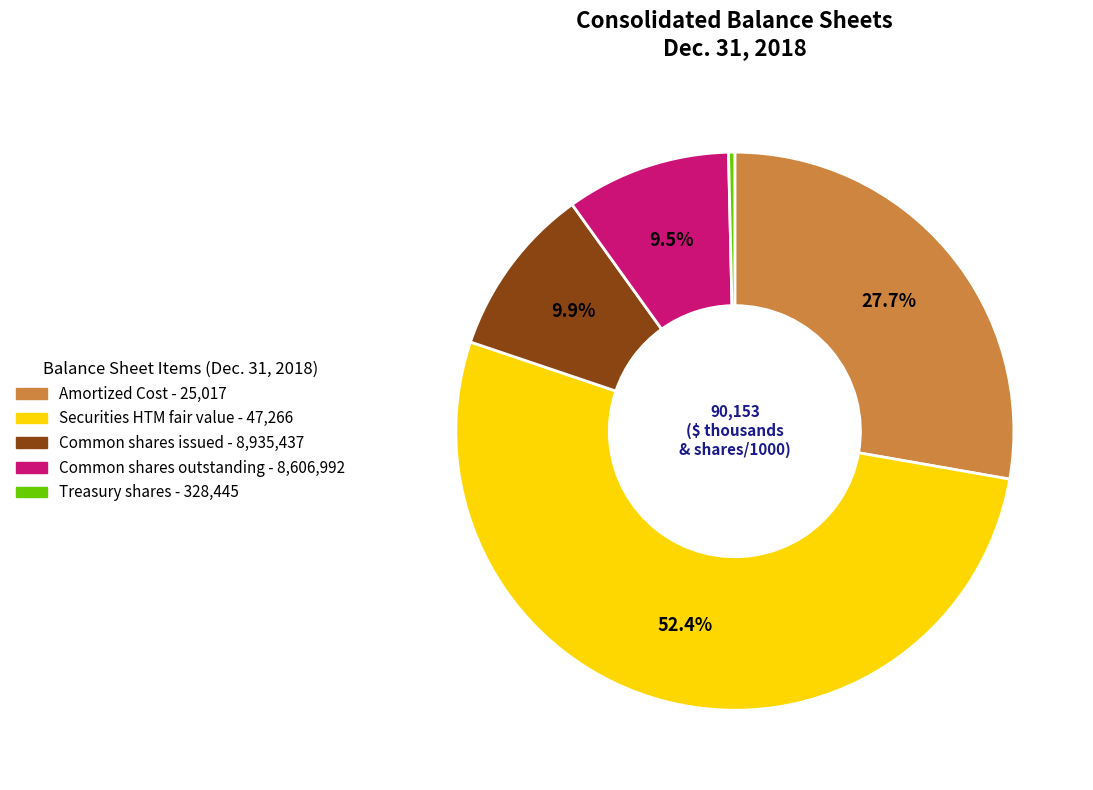

To the nearest percent, what is the average slice percentage?

20%